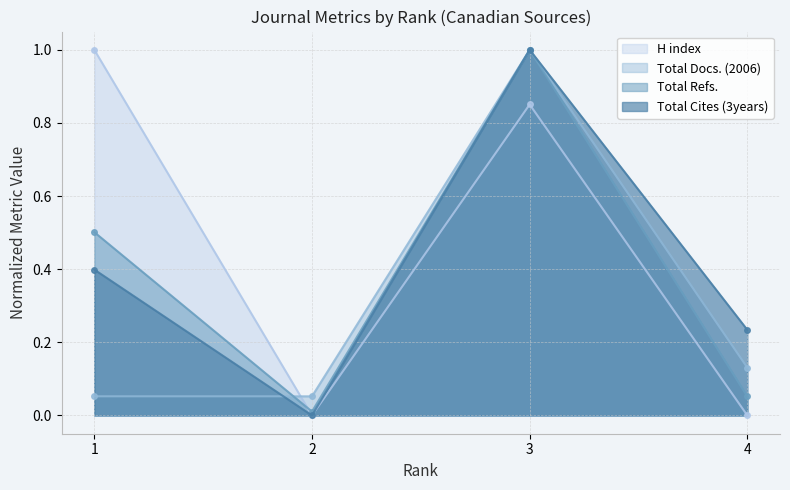

Which series has the largest range (max minus min)?

H index